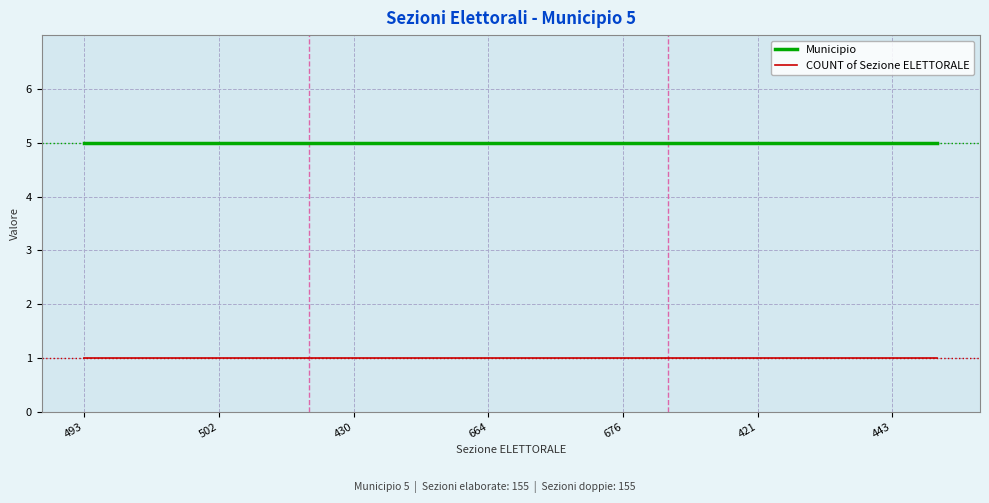

Rank the series by their average value, from highest to lowest.

Municipio, COUNT of Sezione ELETTORALE